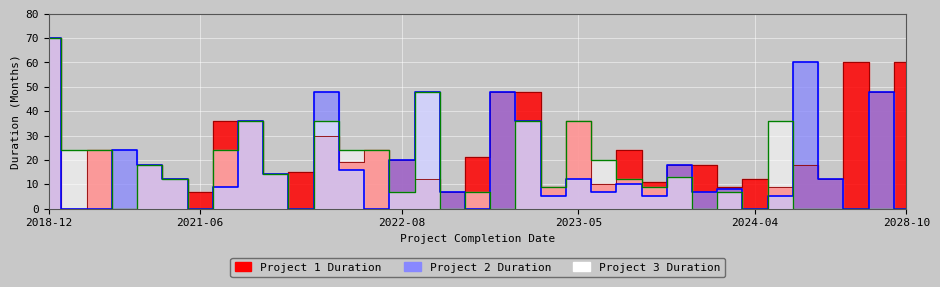

Rank the categories by Project 3 Duration value from lowest to highest.

2020-12, 2021-06, 2022-03, 2022-12, 2023-02, 2023-10, 2024-04, 2024-09, 2024-12, 2025-07, 2025-12, 2028-10, 2022-08, 2023-01, 2023-12, 2023-04, 2023-08, 2021-03, 2023-07, 2023-09, 2021-12, 2021-02, 2023-06, 2019-01, 2019-12, 2021-08, 2022-06, 2022-07, 2021-10, 2022-04, 2023-03, 2023-05, 2024-06, 2022-10, 2018-12